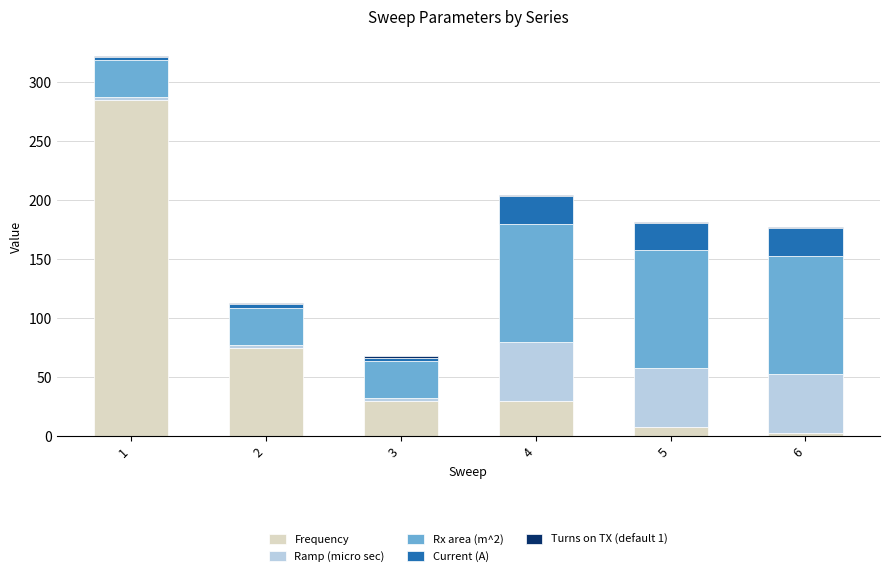

The Ramp (micro sec) series shows 16.0 at 6. True or false?

False